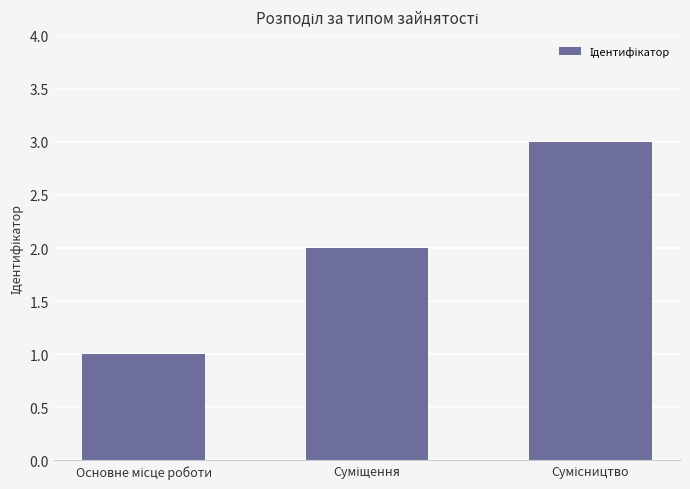

What is the sum of all values?

6